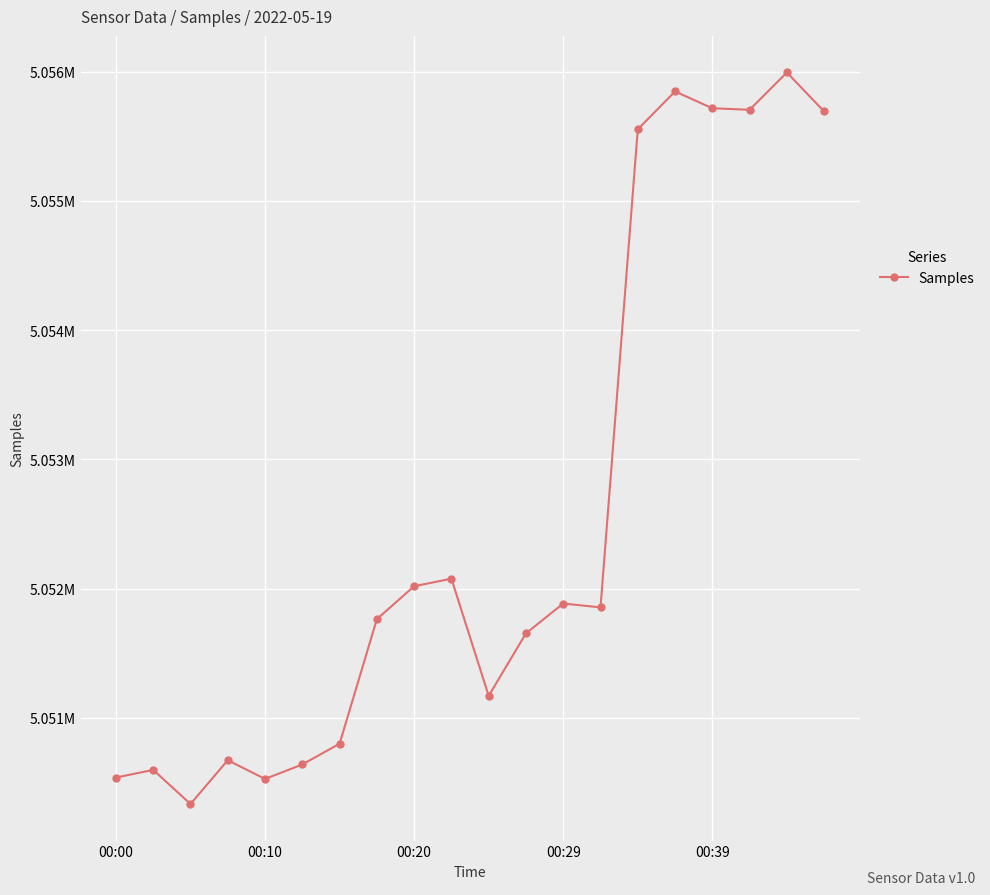

Is this an area chart (filled region under the line)?

No